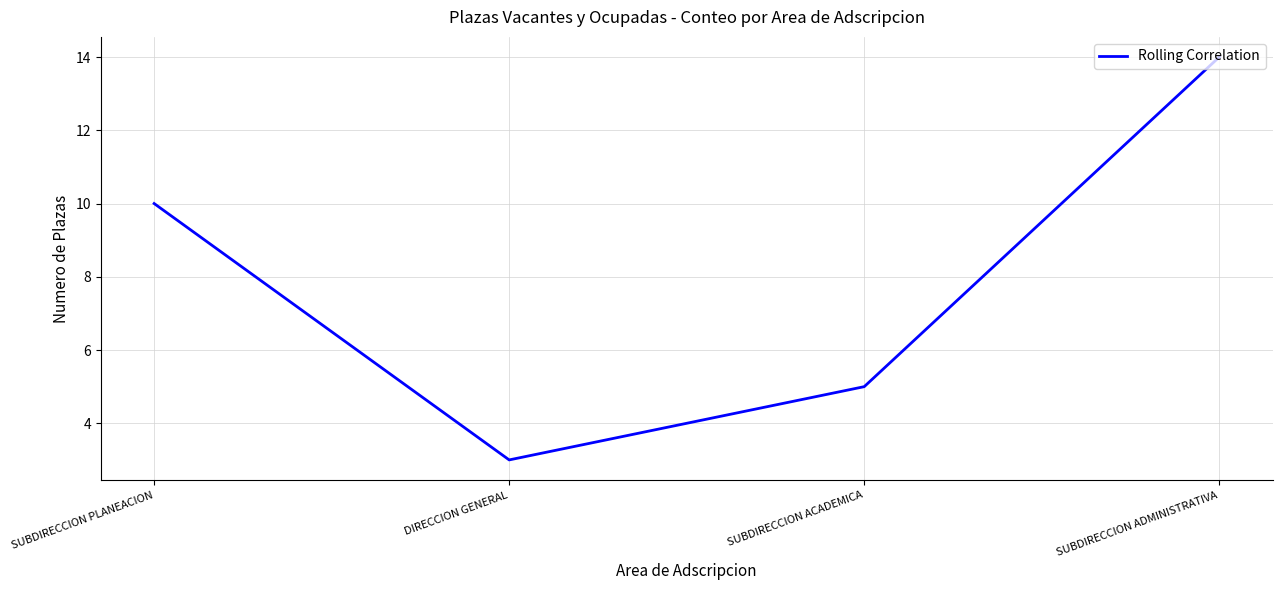

List the labels in order of value, smallest first.

DIRECCION GENERAL, SUBDIRECCION ACADEMICA, SUBDIRECCION PLANEACION, SUBDIRECCION ADMINISTRATIVA